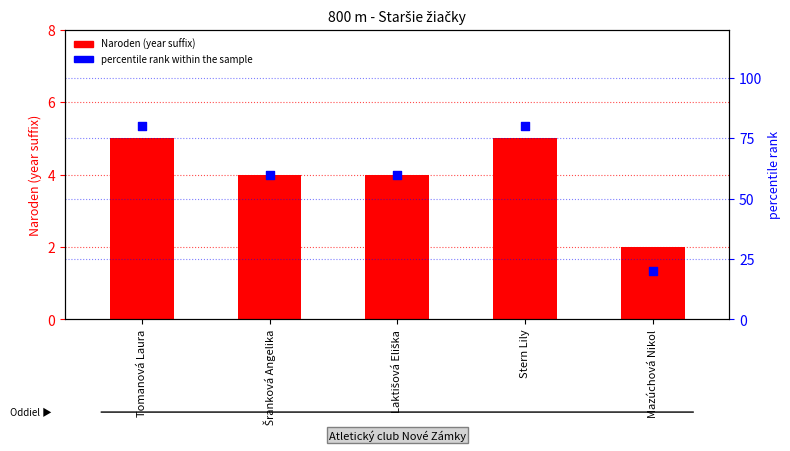

At which category is the sum across all series the highest?

Tomanová Laura